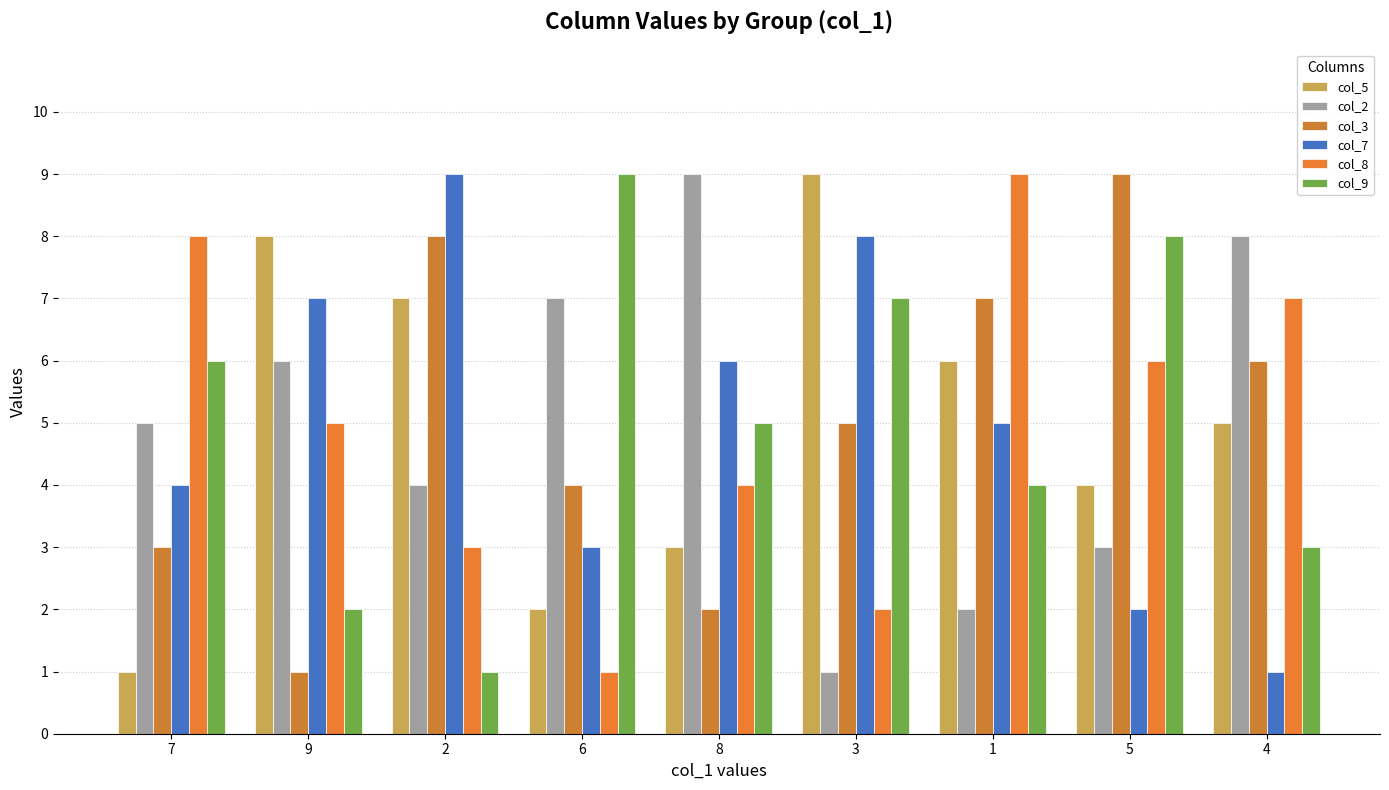

The col_3 series shows 7 at 3. True or false?

False